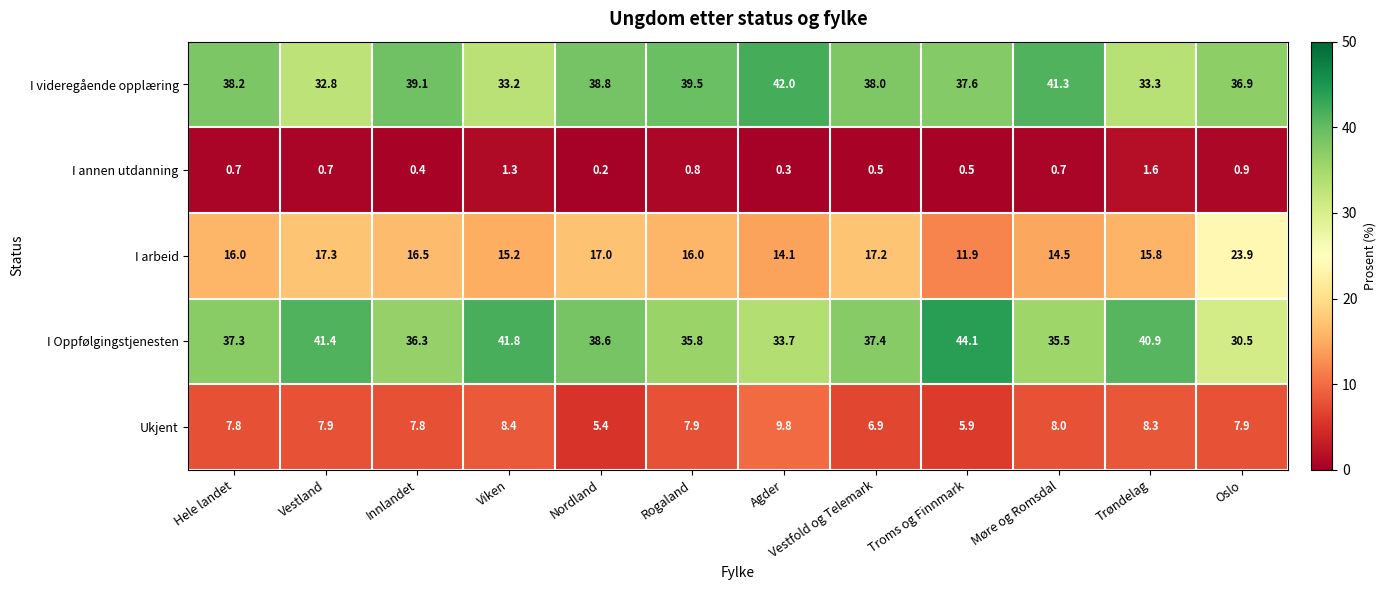

At which label does I videregående opplæring first exceed 38?

Hele landet